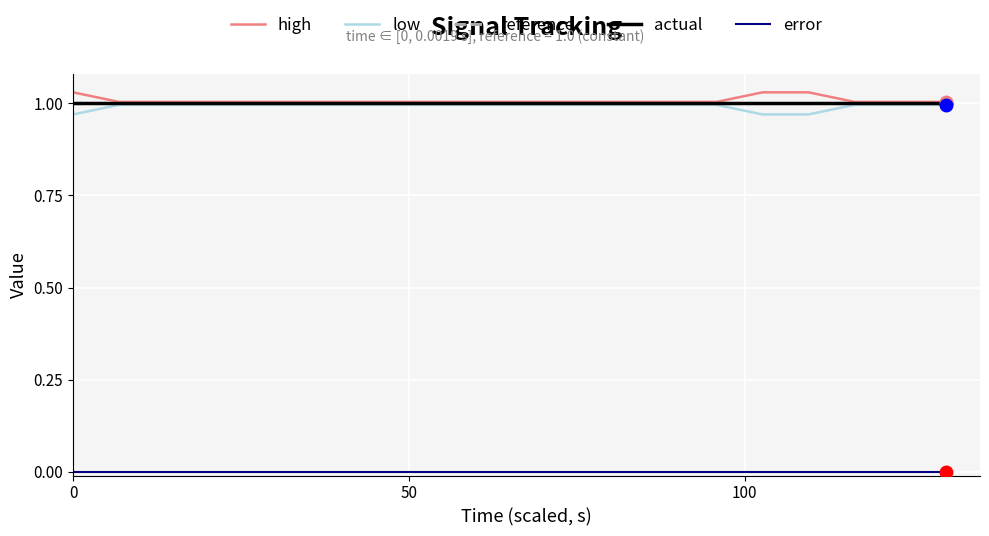

Does the chart display data point markers on the line(s)?

No